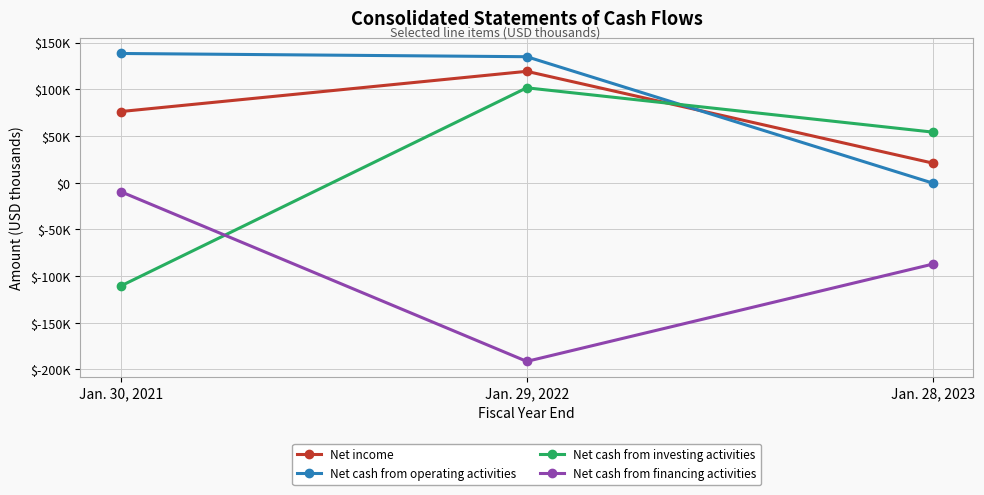

What are all the series names shown in the legend?

Net income, Net cash from operating activities, Net cash from investing activities, Net cash from financing activities